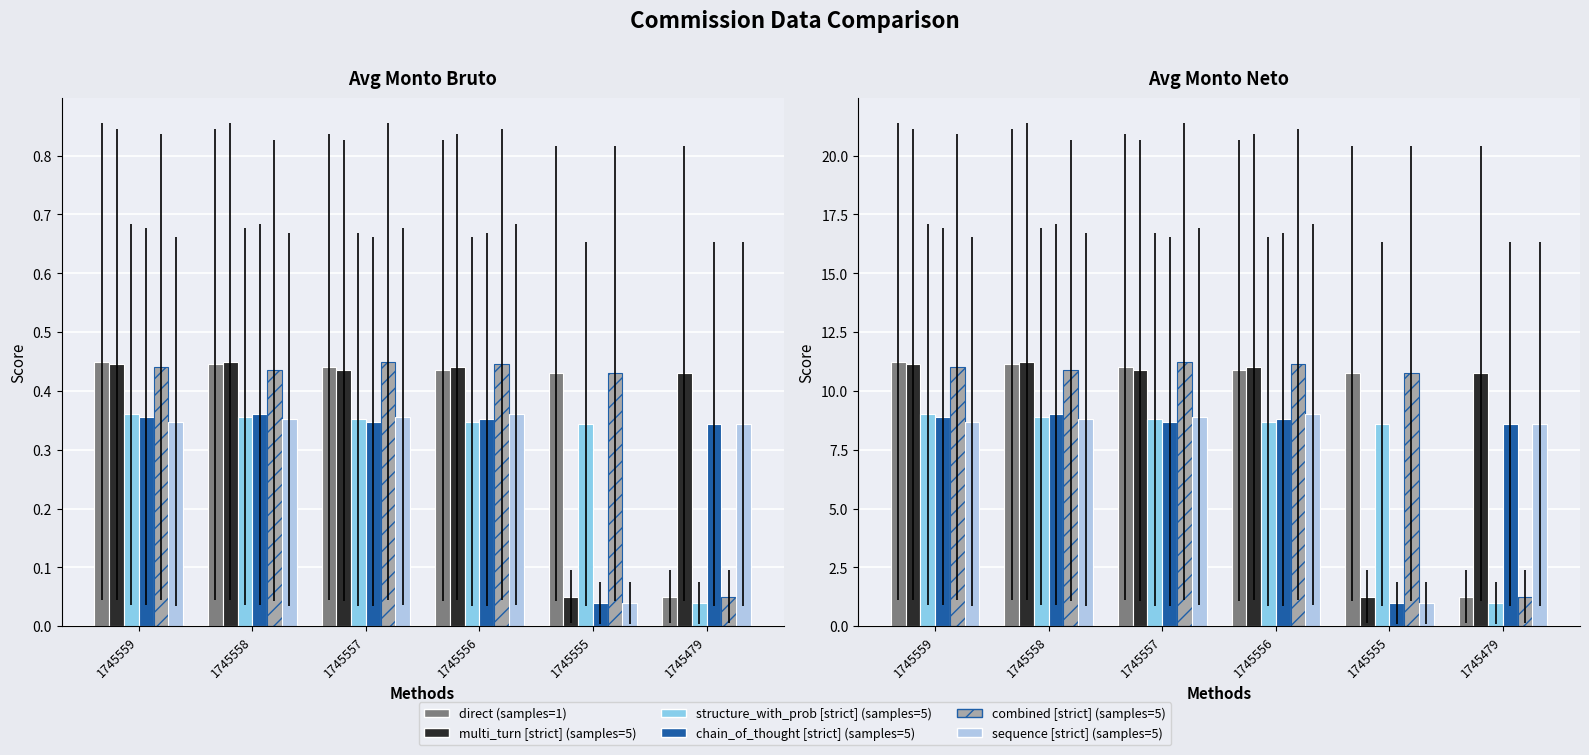

Reading left to right, what are all the values shown in this chart?

direct (samples=1): 11.2	11.1	11.0	10.9	10.8	1.2
multi_turn [strict] (samples=5): 11.1	11.2	10.9	11.0	1.2	10.8
structure_with_prob [strict] (samples=5): 9.0	8.9	8.8	8.7	8.6	1.0
chain_of_thought [strict] (samples=5): 8.9	9.0	8.7	8.8	1.0	8.6
combined [strict] (samples=5): 11.0	10.9	11.2	11.1	10.8	1.2
sequence [strict] (samples=5): 8.7	8.8	8.9	9.0	1.0	8.6